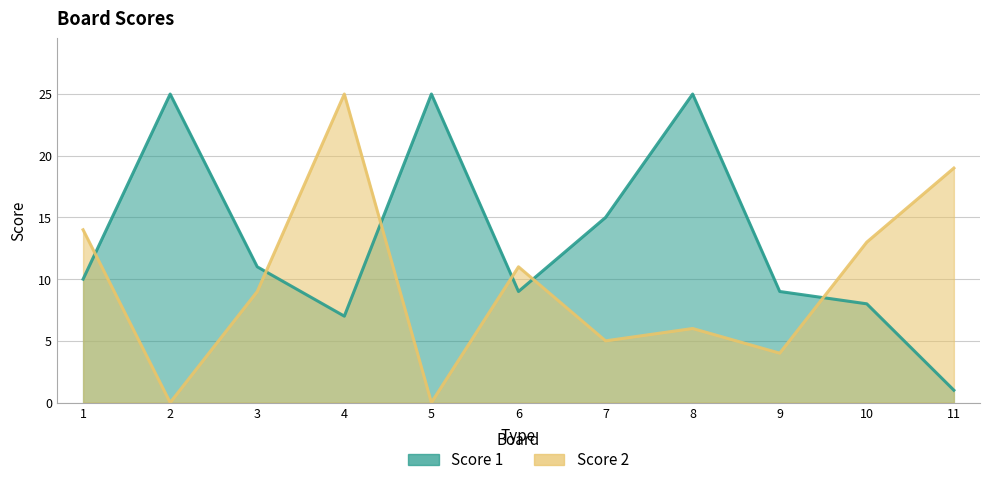

Is the value of Score 2 at 6 greater than the value of Score 1 at 7?

No